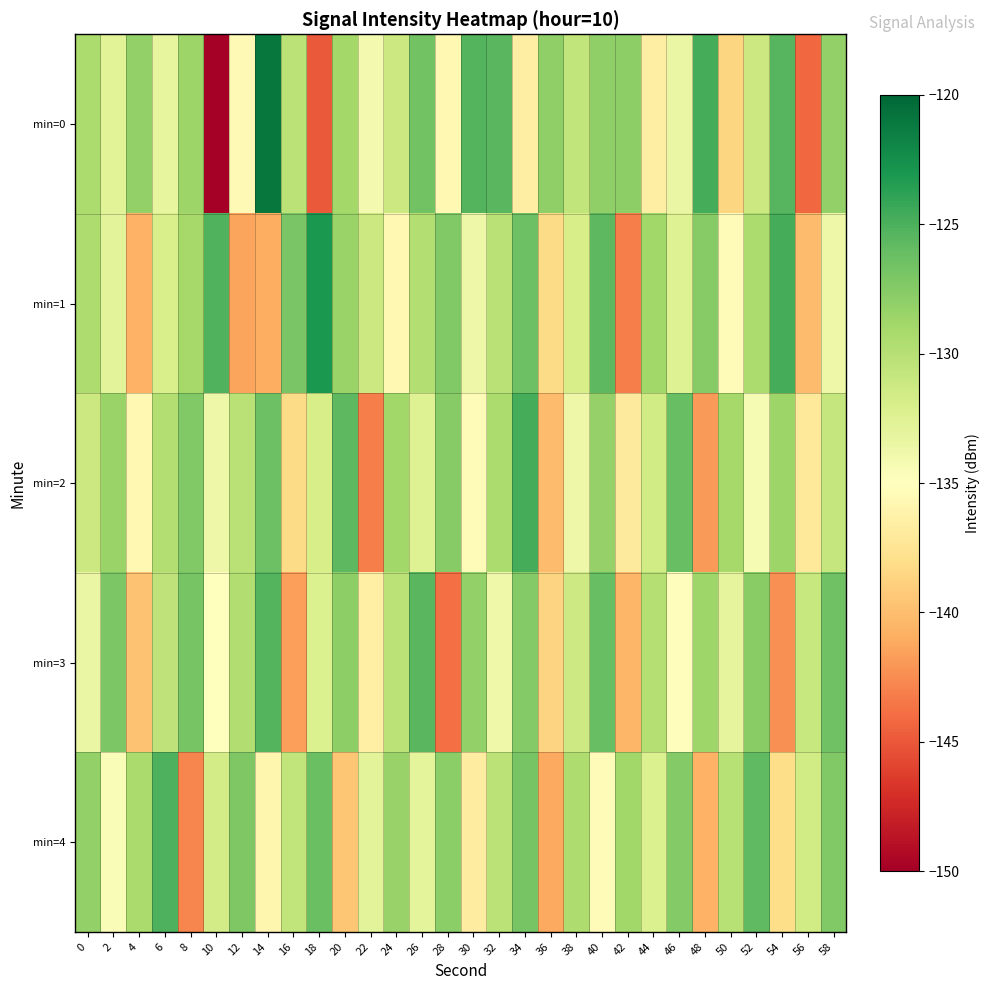

Reading left to right, extract all data points from this chart.

min=0: 0=-129.4	2=-132.8	4=-128.2	6=-133.2	8=-128.6	10=-149.9	12=-135.5	14=-121.0	16=-130.2	18=-144.9	20=-129.0	22=-134.2	24=-131.2	26=-126.7	28=-135.7	30=-125.4	32=-125.6	34=-136.6	36=-128.0	38=-130.5	40=-128.0	42=-127.9	44=-136.5	46=-133.4	48=-124.7	50=-138.5	52=-131.2	54=-125.5	56=-144.3	58=-128.2
min=1: 0=-129.6	2=-132.8	4=-140.6	6=-132.0	8=-129.0	10=-125.2	12=-141.4	14=-141.0	16=-127.0	18=-123.1	20=-128.5	22=-131.2	24=-135.7	26=-129.8	28=-127.3	30=-133.6	32=-130.1	34=-126.4	36=-138.2	38=-131.9	40=-125.7	42=-143.1	44=-128.9	46=-132.5	48=-127.6	50=-135.3	52=-129.4	54=-124.8	56=-140.1	58=-133.7
min=2: 0=-131.2	2=-128.5	4=-135.7	6=-129.8	8=-127.3	10=-133.6	12=-130.1	14=-126.4	16=-138.2	18=-131.9	20=-125.7	22=-143.1	24=-128.9	26=-132.5	28=-127.6	30=-135.3	32=-129.4	34=-124.8	36=-140.1	38=-133.7	40=-128.3	42=-136.9	44=-131.5	46=-126.2	48=-141.8	50=-129.1	52=-134.4	54=-128.6	56=-137.2	58=-130.8
min=3: 0=-133.4	2=-127.1	4=-139.8	6=-130.5	8=-126.8	10=-135.1	12=-129.7	14=-125.3	16=-141.6	18=-132.2	20=-127.9	22=-136.5	24=-130.3	26=-125.6	28=-143.9	30=-128.2	32=-133.8	34=-127.4	36=-138.7	38=-131.3	40=-126.1	42=-140.4	44=-129.9	46=-135.2	48=-128.7	50=-133.1	52=-127.7	54=-142.3	56=-130.9	58=-126.5
min=4: 0=-128.1	2=-134.6	4=-129.3	6=-125.1	8=-142.8	10=-131.7	12=-127.2	14=-135.9	16=-130.6	18=-126.3	20=-139.5	22=-132.8	24=-128.4	26=-133.0	28=-127.8	30=-136.7	32=-130.2	34=-126.9	36=-141.2	38=-129.6	40=-135.4	42=-128.8	44=-132.3	46=-127.5	48=-140.7	50=-130.0	52=-125.8	54=-138.1	56=-131.6	58=-127.3